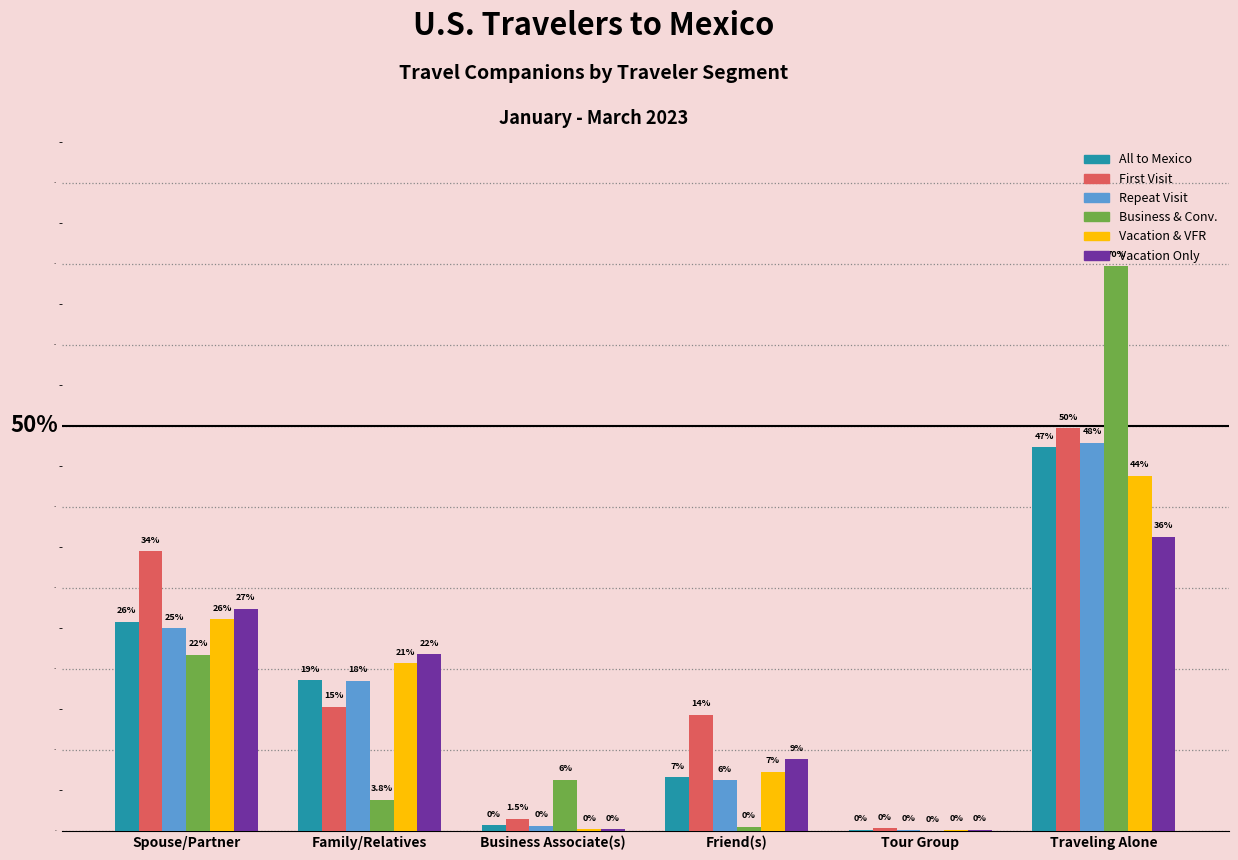

What is the greatest value displayed?

0.7